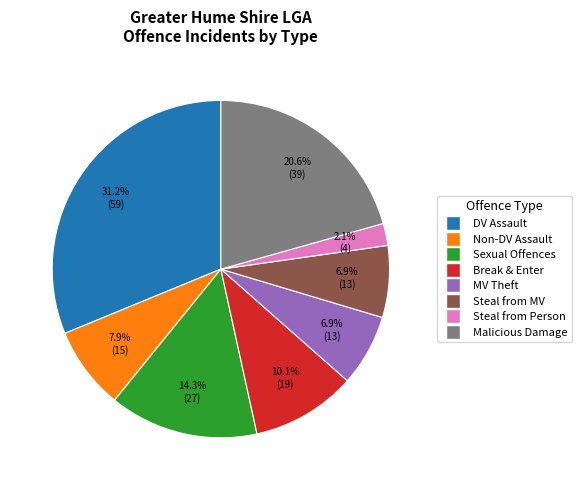

Does any single category account for the majority?

No